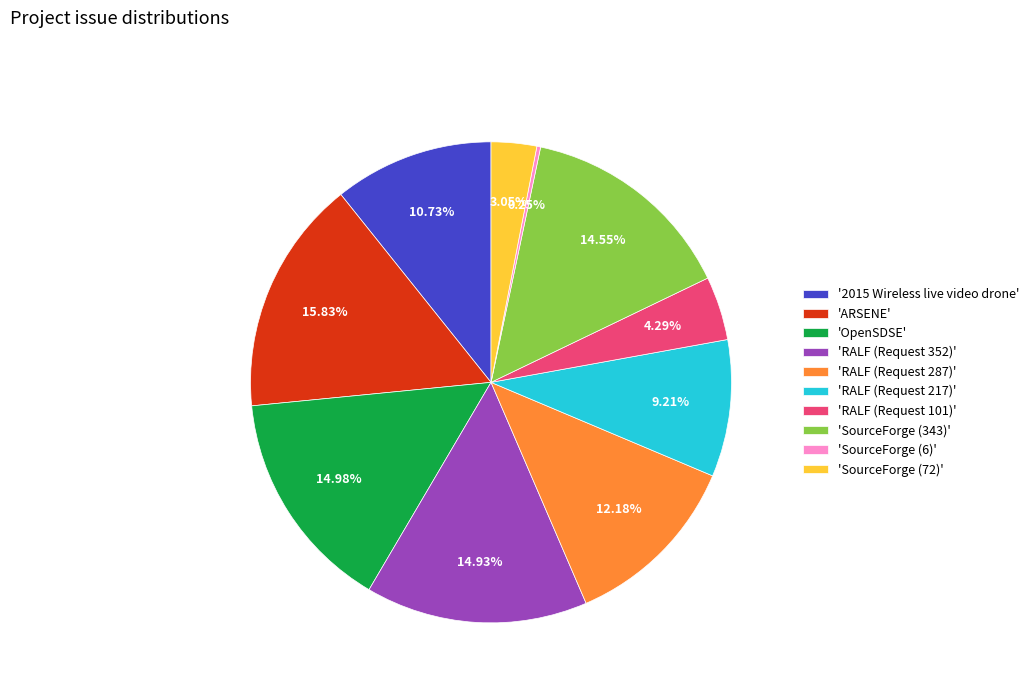

Between 'RALF (Request 287)' and 'RALF (Request 217)', which is larger?

'RALF (Request 287)'